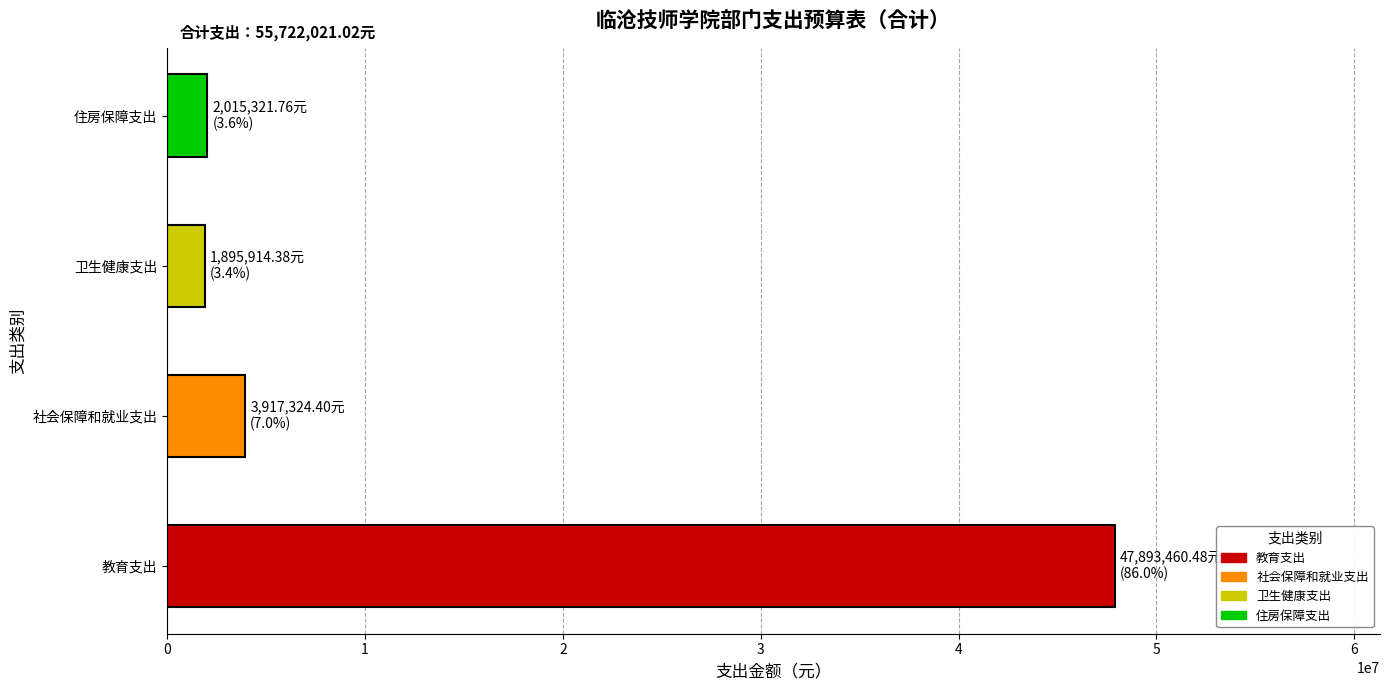

The chart shows a value of 3917324.4 at 社会保障和就业支出. True or false?

True